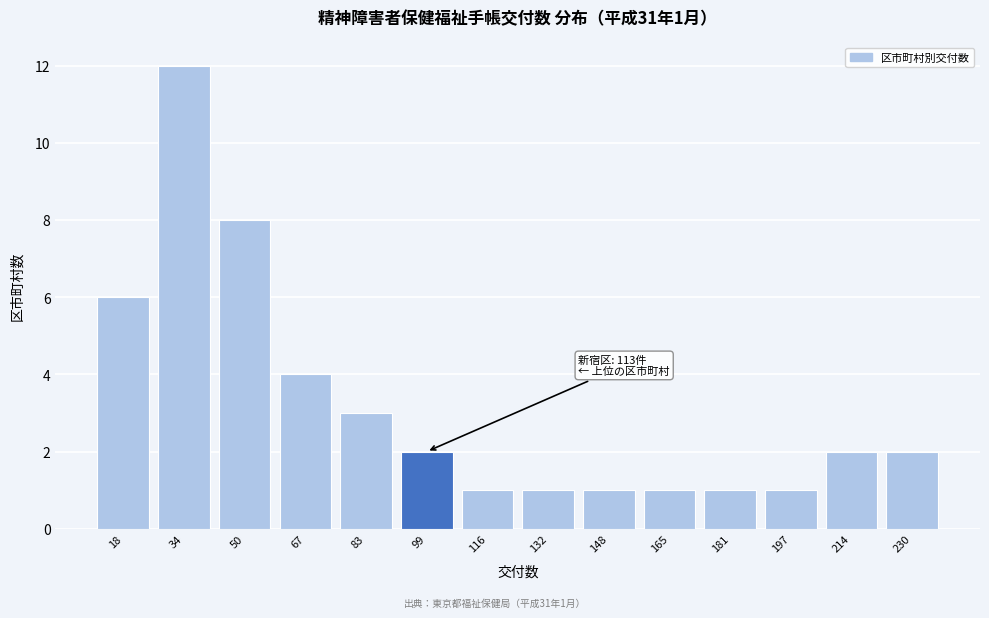

Reading left to right, what are all the values shown in this chart?

6	12	8	4	3	2	1	1	1	1	1	1	2	2